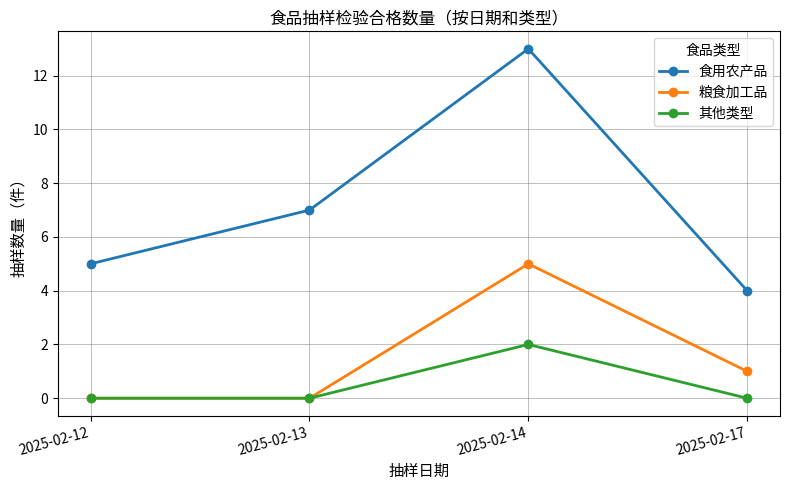

True or false: 食用农产品 and 其他类型 cross at least once.

False